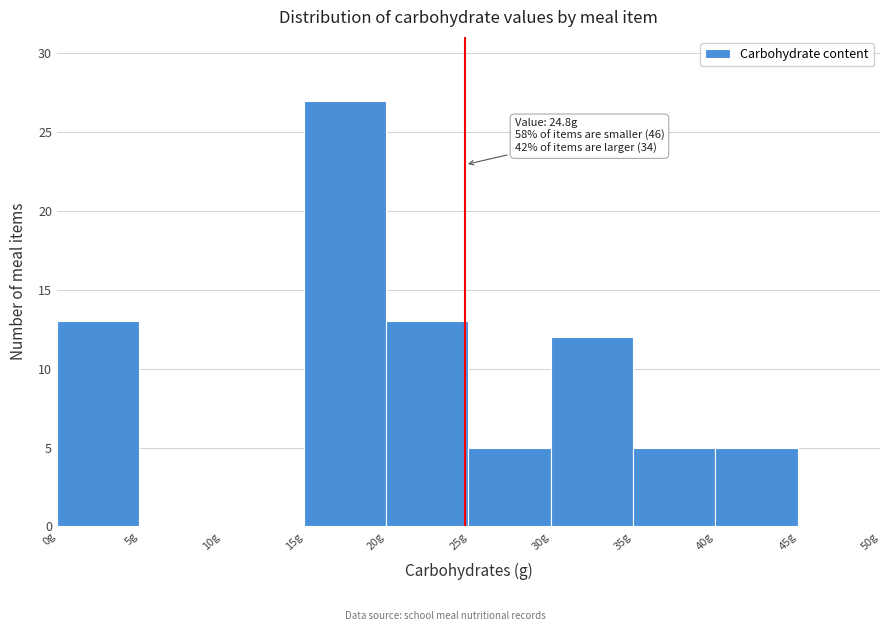

Over which range of the x-axis is the bar tallest?

15 to 20